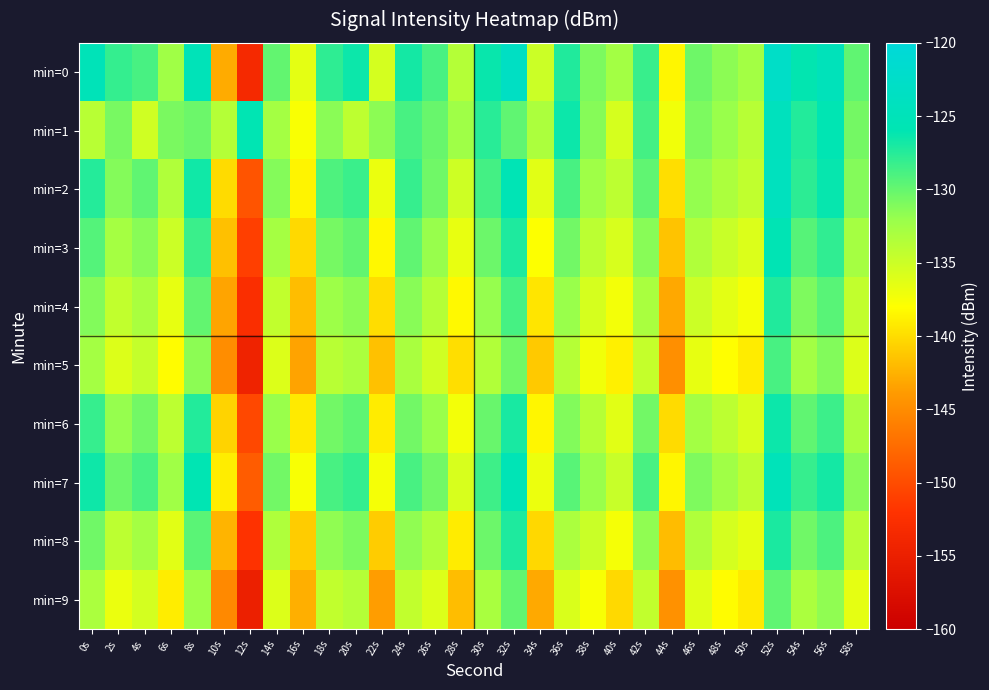

Reading left to right, extract all data points from this chart.

min=0: 0s=-125.1	2s=-128.1	4s=-128.9	6s=-132.5	8s=-125.1	10s=-142.9	12s=-153.5	14s=-129.9	16s=-136.5	18s=-127.8	20s=-126.5	22s=-135.5	24s=-126.8	26s=-128.8	28s=-133.7	30s=-126.4	32s=-123.4	34s=-135.0	36s=-127.3	38s=-130.9	40s=-132.6	42s=-128.2	44s=-138.4	46s=-130.4	48s=-131.6	50s=-132.7	52s=-122.7	54s=-126.2	56s=-124.7	58s=-129.8
min=1: 0s=-133.9	2s=-130.8	4s=-135.2	6s=-130.8	8s=-130.3	10s=-133.7	12s=-125.9	14s=-132.7	16s=-137.7	18s=-131.4	20s=-134.2	22s=-131.5	24s=-128.9	26s=-130.1	28s=-132.4	30s=-127.6	32s=-129.8	34s=-133.2	36s=-126.5	38s=-131.3	40s=-135.6	42s=-128.7	44s=-137.2	46s=-130.9	48s=-132.1	50s=-133.8	52s=-124.3	54s=-127.4	56s=-125.9	58s=-130.6
min=2: 0s=-127.5	2s=-131.2	4s=-129.8	6s=-133.4	8s=-126.7	10s=-140.1	12s=-149.3	14s=-131.2	16s=-138.6	18s=-129.1	20s=-128.3	22s=-136.8	24s=-128.2	26s=-130.4	28s=-135.1	30s=-128.7	32s=-125.6	34s=-136.3	36s=-128.9	38s=-132.4	40s=-134.1	42s=-129.8	44s=-139.9	46s=-131.8	48s=-133.2	50s=-134.3	52s=-124.1	54s=-127.8	56s=-126.3	58s=-131.2
min=3: 0s=-129.3	2s=-132.8	4s=-131.4	6s=-135.0	8s=-128.3	10s=-141.7	12s=-151.0	14s=-132.8	16s=-140.2	18s=-130.7	20s=-129.9	22s=-138.4	24s=-129.8	26s=-132.0	28s=-136.7	30s=-130.3	32s=-127.2	34s=-137.9	36s=-130.5	38s=-134.0	40s=-135.7	42s=-131.4	44s=-141.5	46s=-133.4	48s=-134.8	50s=-135.9	52s=-125.7	54s=-129.4	56s=-127.9	58s=-132.8
min=4: 0s=-131.1	2s=-134.4	4s=-133.0	6s=-136.6	8s=-129.9	10s=-143.3	12s=-152.7	14s=-134.4	16s=-141.8	18s=-132.3	20s=-131.5	22s=-140.0	24s=-131.4	26s=-133.6	28s=-138.3	30s=-131.9	32s=-128.8	34s=-139.5	36s=-132.1	38s=-135.6	40s=-137.3	42s=-133.0	44s=-143.1	46s=-135.0	48s=-136.4	50s=-137.5	52s=-127.3	54s=-131.0	56s=-129.5	58s=-134.4
min=5: 0s=-132.7	2s=-136.0	4s=-134.6	6s=-138.2	8s=-131.5	10s=-144.9	12s=-154.4	14s=-136.0	16s=-143.4	18s=-133.9	20s=-133.1	22s=-141.6	24s=-133.0	26s=-135.2	28s=-139.9	30s=-133.5	32s=-130.4	34s=-141.1	36s=-133.7	38s=-137.2	40s=-138.9	42s=-134.6	44s=-144.7	46s=-136.6	48s=-138.0	50s=-139.1	52s=-128.9	54s=-132.6	56s=-131.1	58s=-136.0
min=6: 0s=-128.2	2s=-131.9	4s=-130.5	6s=-134.1	8s=-127.4	10s=-140.6	12s=-150.3	14s=-132.1	16s=-139.2	18s=-130.5	20s=-129.7	22s=-139.1	24s=-130.5	26s=-132.1	28s=-137.3	30s=-130.1	32s=-127.0	34s=-138.5	36s=-131.1	38s=-133.7	40s=-136.3	42s=-130.5	44s=-140.1	46s=-132.6	48s=-134.1	50s=-135.7	52s=-126.5	54s=-129.8	56s=-128.4	58s=-133.0
min=7: 0s=-126.6	2s=-130.3	4s=-128.9	6s=-132.5	8s=-125.8	10s=-139.0	12s=-148.7	14s=-130.5	16s=-137.6	18s=-128.9	20s=-128.1	22s=-137.5	24s=-128.9	26s=-130.5	28s=-135.7	30s=-128.5	32s=-125.4	34s=-136.9	36s=-129.5	38s=-132.1	40s=-134.7	42s=-128.9	44s=-138.5	46s=-131.0	48s=-132.5	50s=-134.1	52s=-124.9	54s=-128.2	56s=-126.8	58s=-131.4
min=8: 0s=-130.4	2s=-134.1	4s=-132.7	6s=-136.3	8s=-129.6	10s=-142.4	12s=-152.1	14s=-133.3	16s=-141.0	18s=-131.7	20s=-130.9	22s=-141.0	24s=-131.7	26s=-133.3	28s=-139.1	30s=-130.3	32s=-127.2	34s=-140.3	36s=-133.1	38s=-134.9	40s=-137.5	42s=-131.7	44s=-141.9	46s=-133.4	48s=-135.5	50s=-136.5	52s=-127.1	54s=-130.4	56s=-129.0	58s=-133.8
min=9: 0s=-133.1	2s=-136.8	4s=-135.4	6s=-139.0	8s=-132.3	10s=-145.2	12s=-154.8	14s=-136.0	16s=-142.7	18s=-134.4	20s=-133.6	22s=-143.7	24s=-134.4	26s=-136.0	28s=-141.8	30s=-133.0	32s=-129.9	34s=-143.0	36s=-135.8	38s=-137.6	40s=-140.2	42s=-134.4	44s=-144.6	46s=-136.1	48s=-138.2	50s=-139.2	52s=-129.8	54s=-133.1	56s=-131.7	58s=-136.5